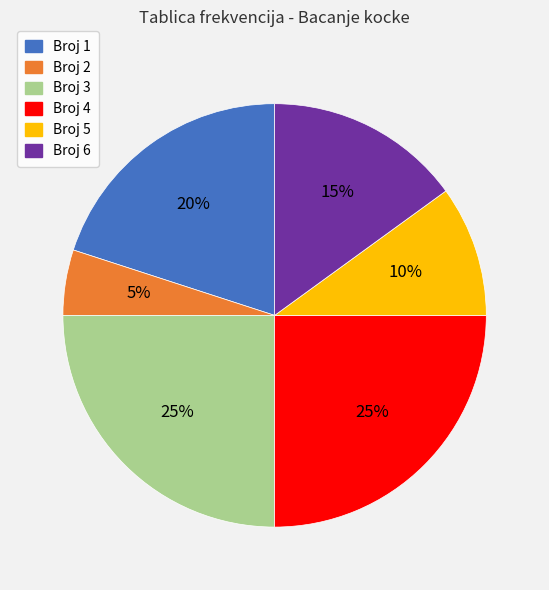

Is there a majority slice in this chart?

No